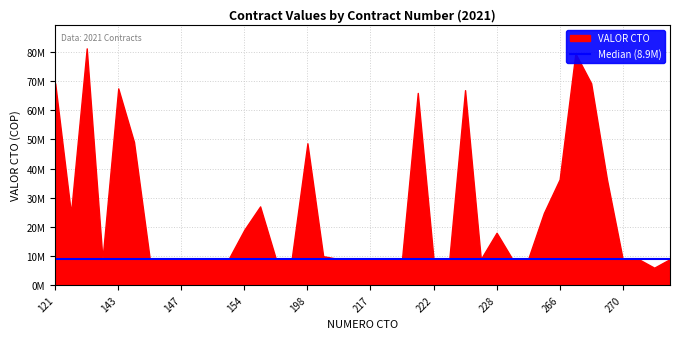

Which has a higher value, 151 or 121?

121